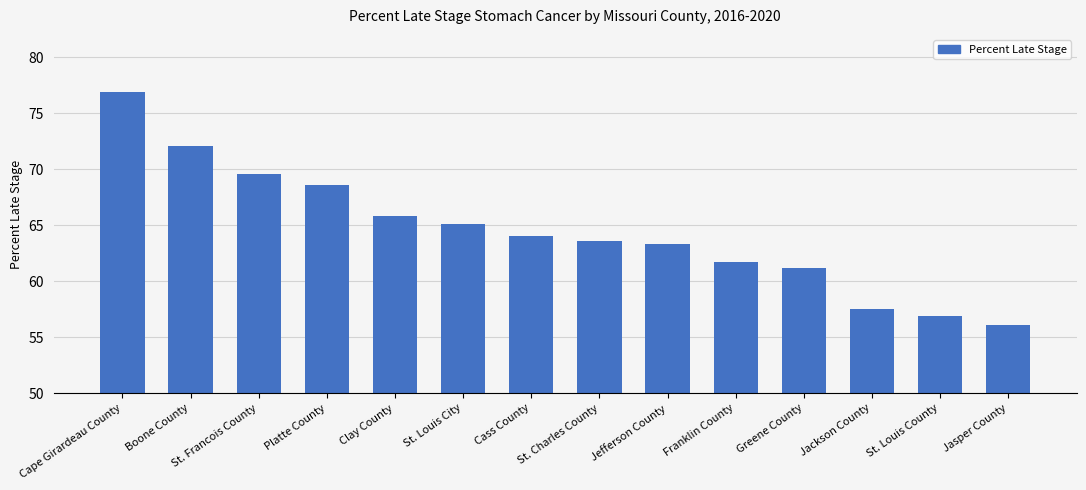

How many series are shown in this chart?

1